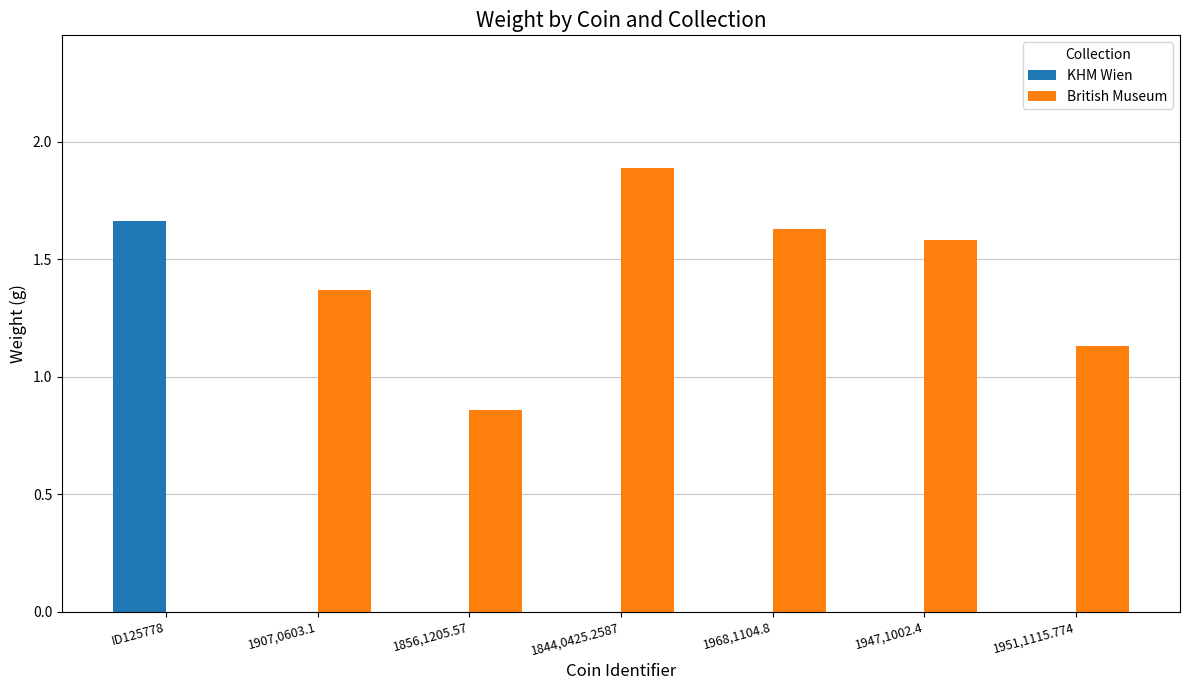

Is it true that British Museum equals 2.6 at 1947,1002.4?

False